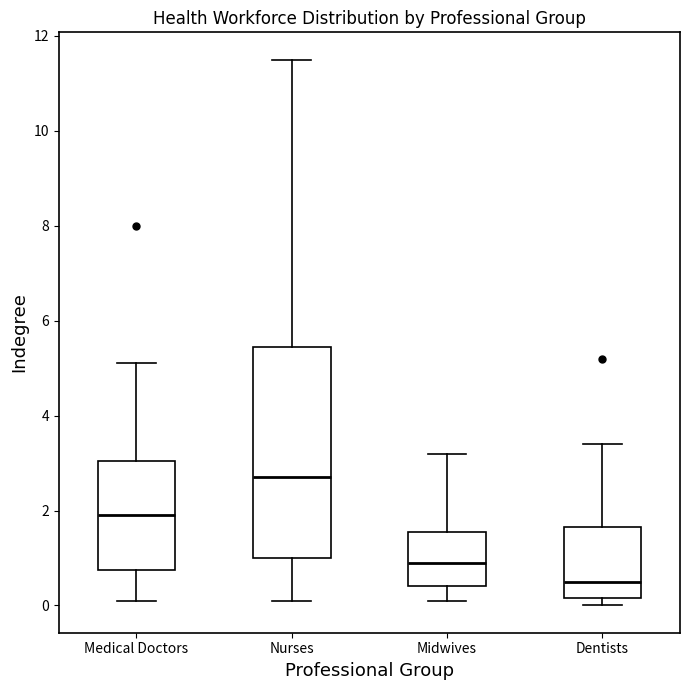

Which box is the tallest, from its lower edge to its upper edge?

Nurses